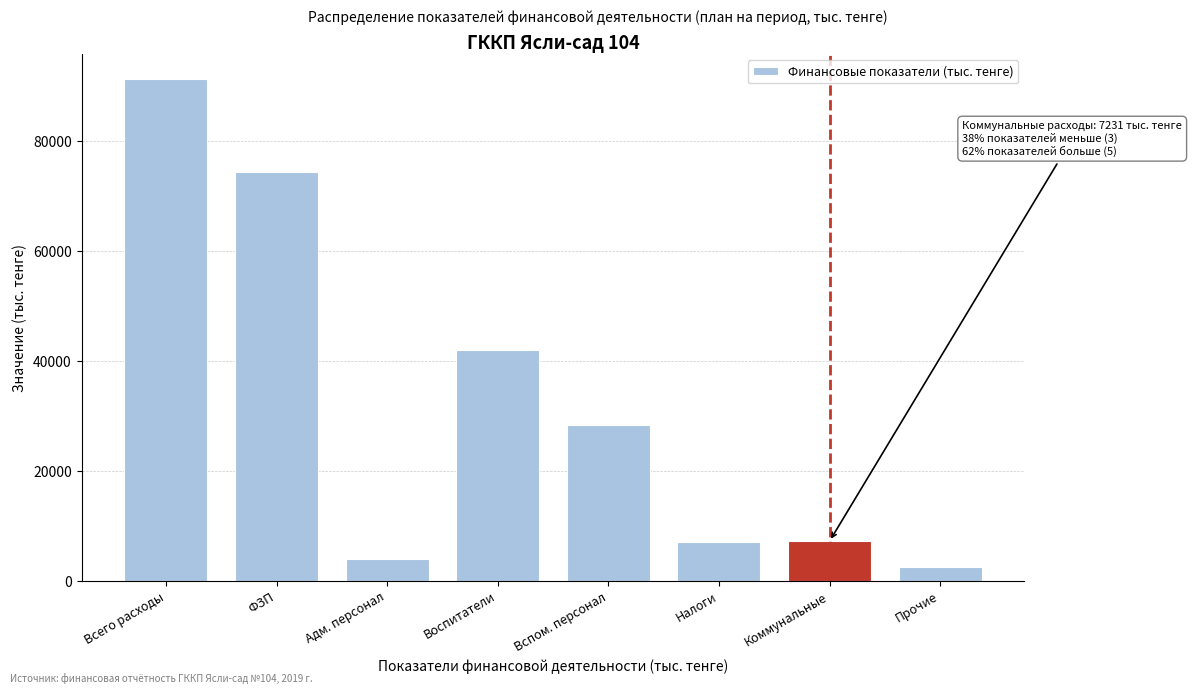

What is the difference between the second highest and minimum values?

71679